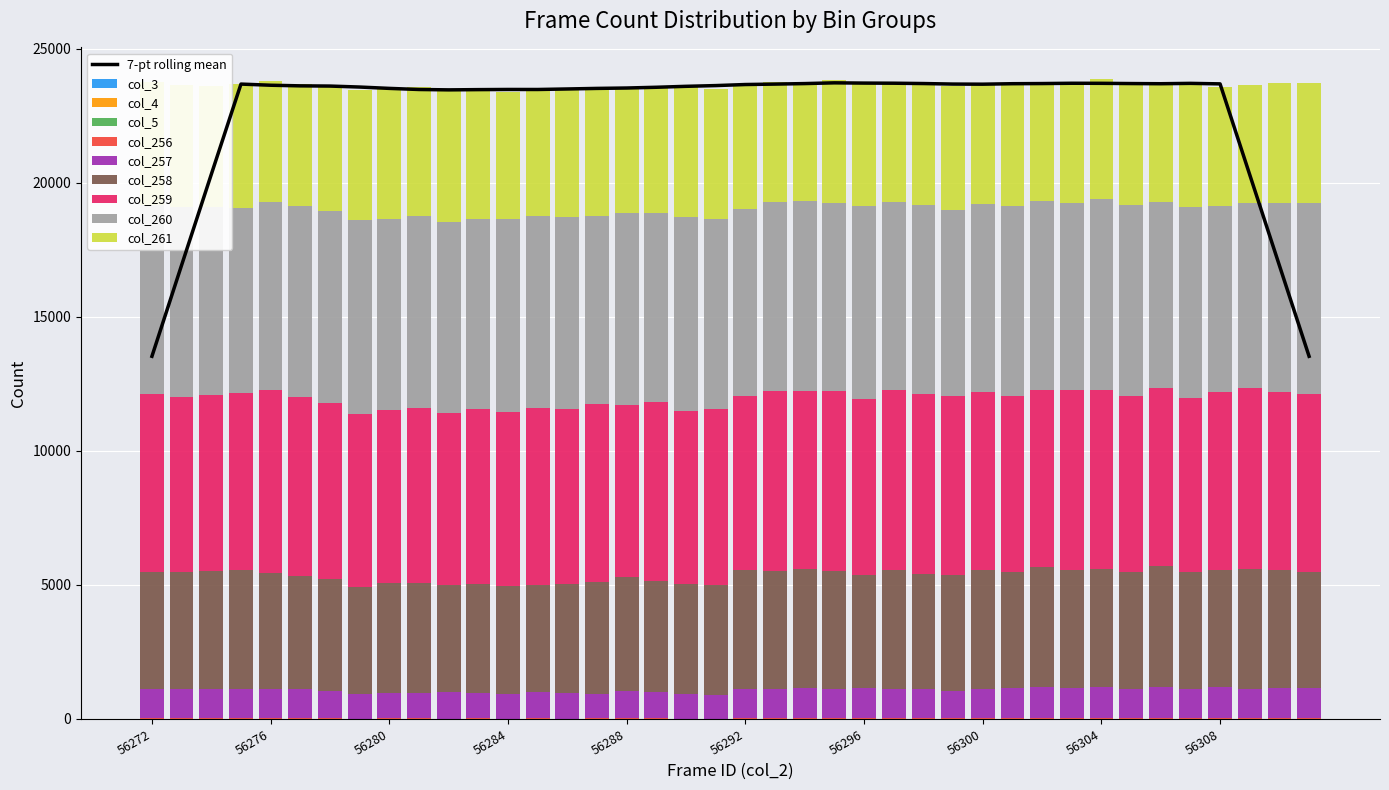

What is the total value across all series at 56277?

23684